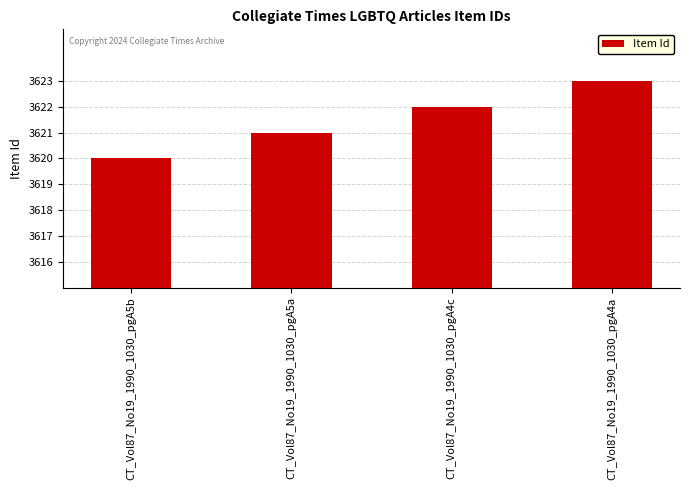

How many bars are there in total?

4